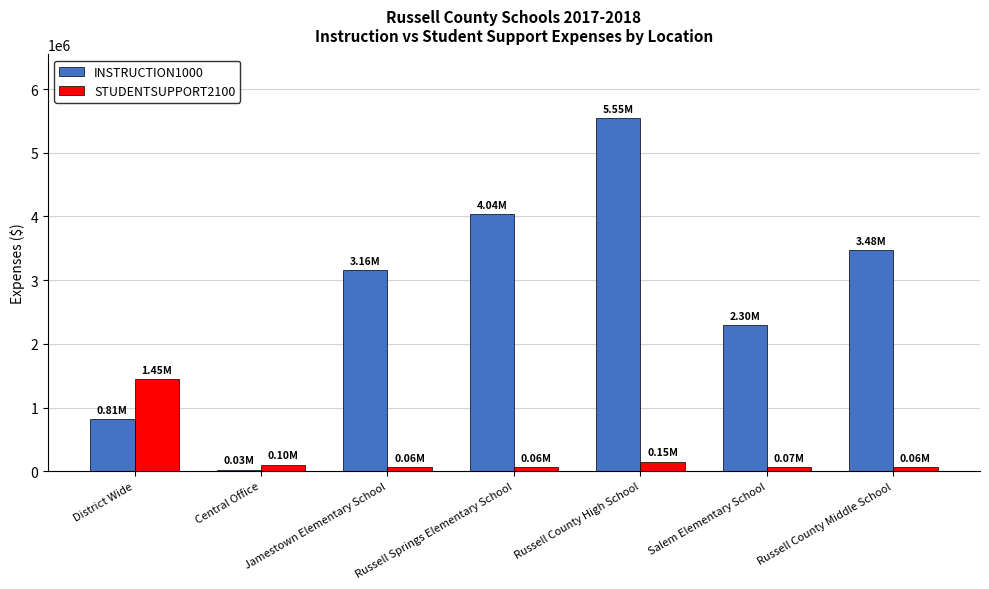

What are all the series names shown in the legend?

INSTRUCTION1000, STUDENTSUPPORT2100